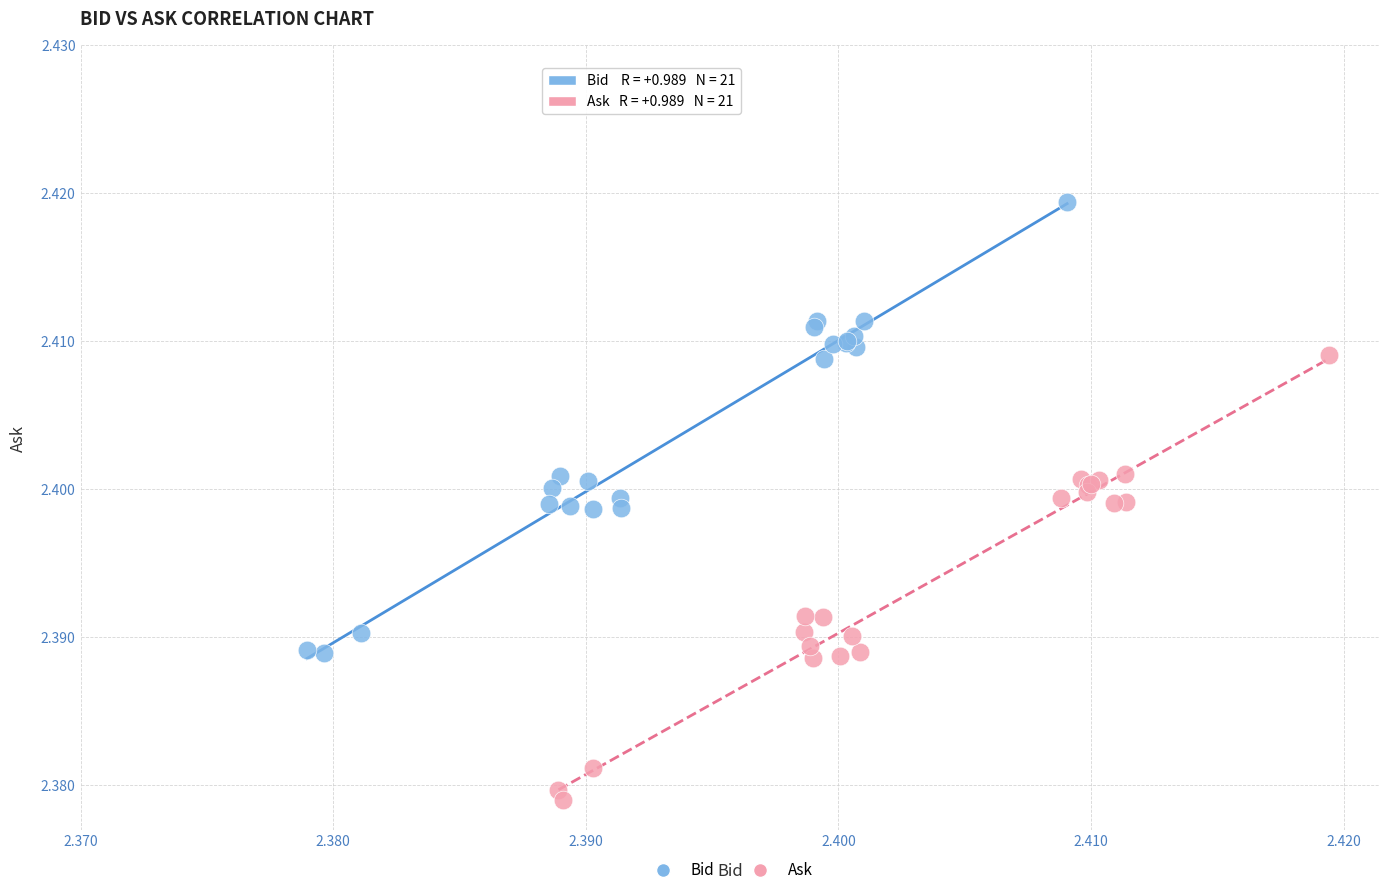

Which series reaches the maximum Y coordinate?

Bid